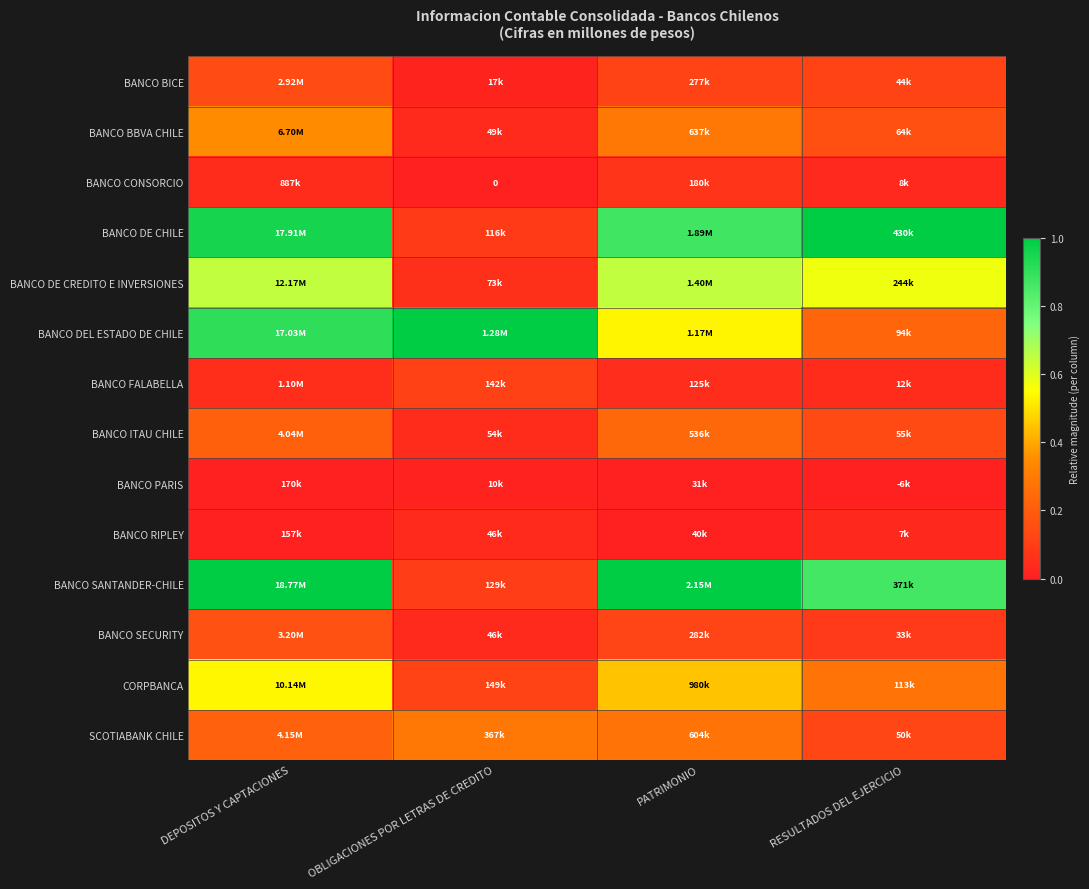

The value of BANCO DE CHILE at DEPOSITOS Y CAPTACIONES is 1.0. True or false?

True